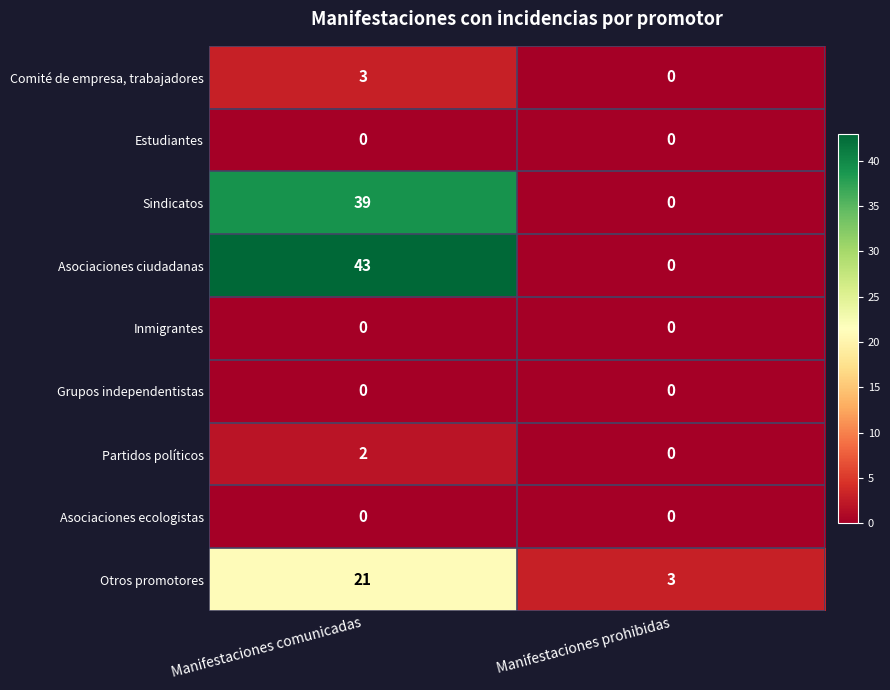

The value of Sindicatos at Manifestaciones comunicadas is 15. True or false?

False